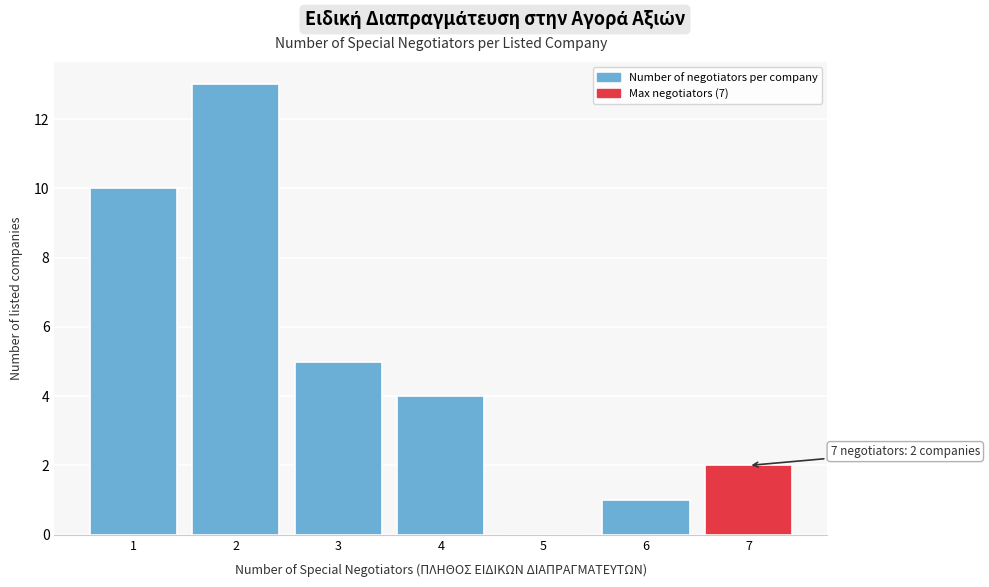

Reading left to right, extract all data points from this chart.

1=10	2=13	3=5	4=4	5=0	6=1	7=2